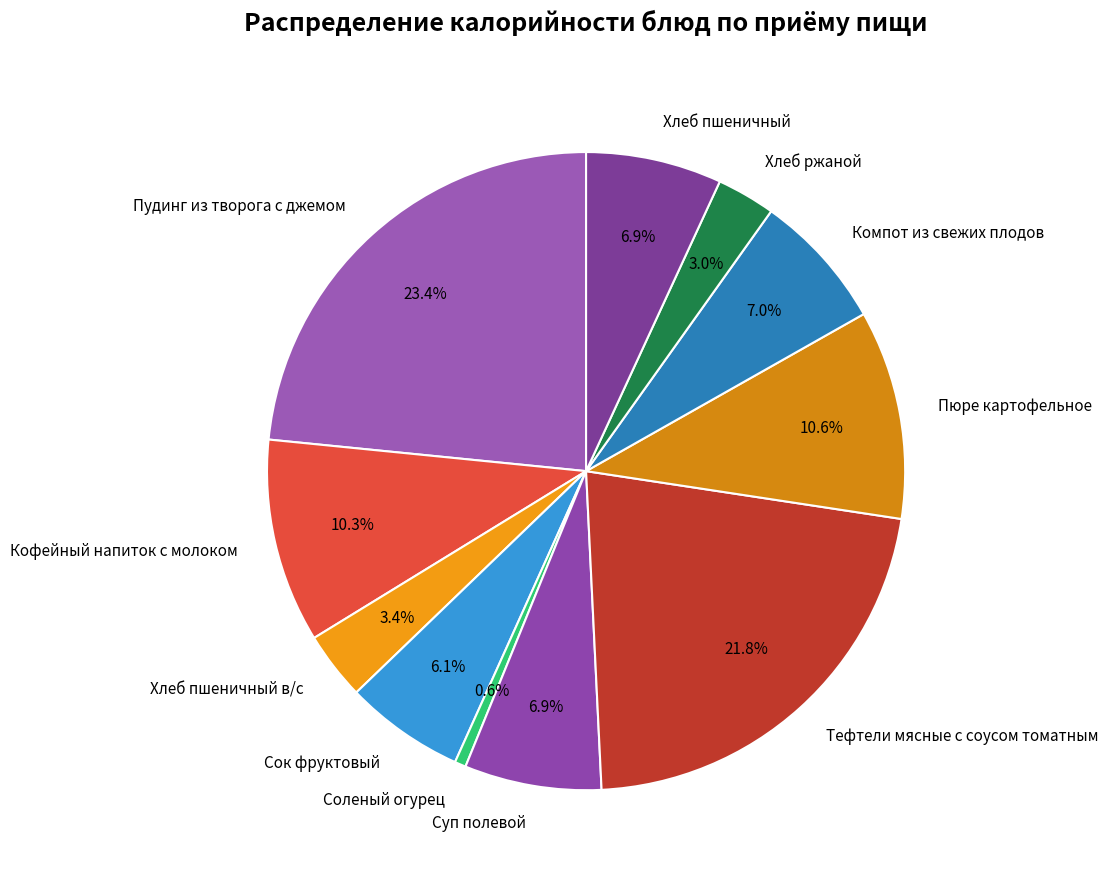

The Соленый огурец slice represents 1% of the pie. True or false?

True